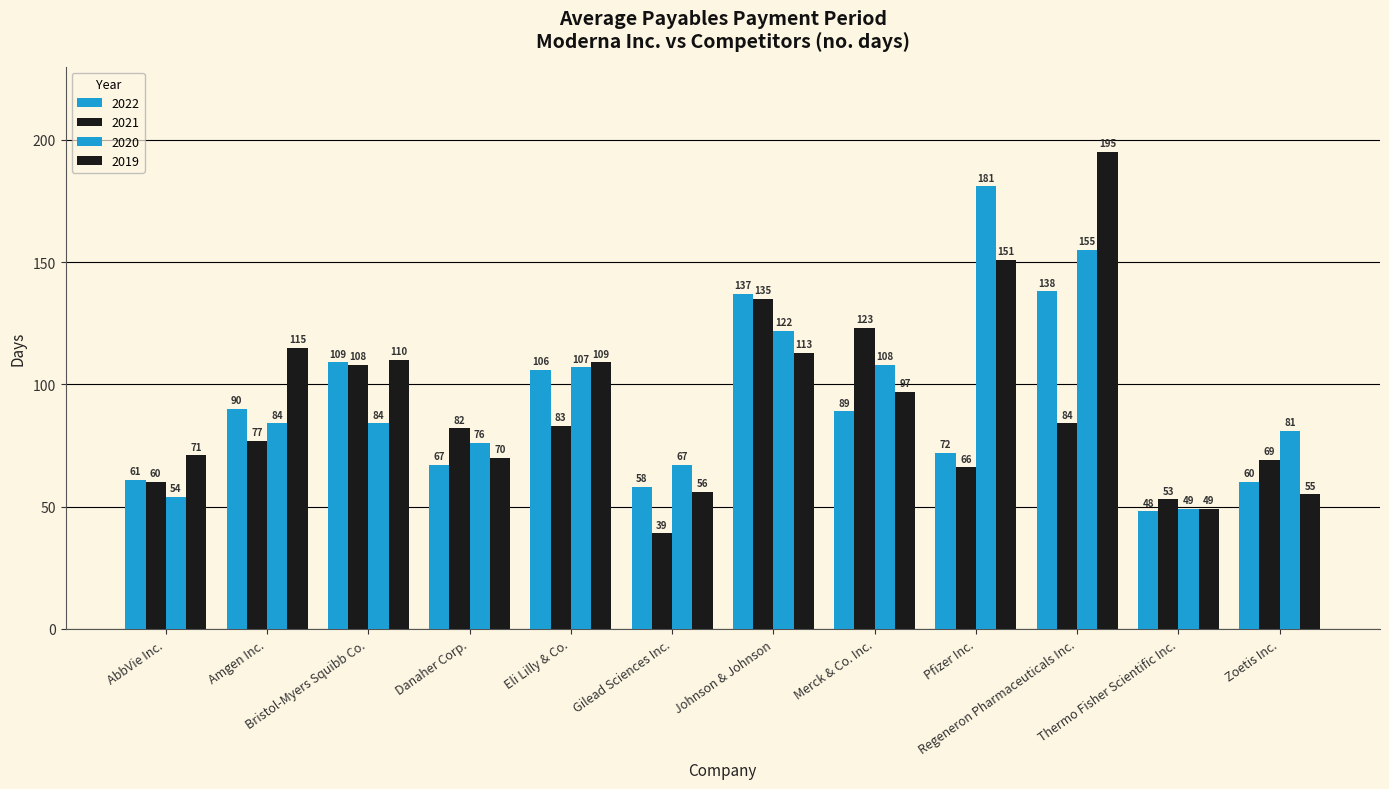

Does the chart contain stacked bars?

No